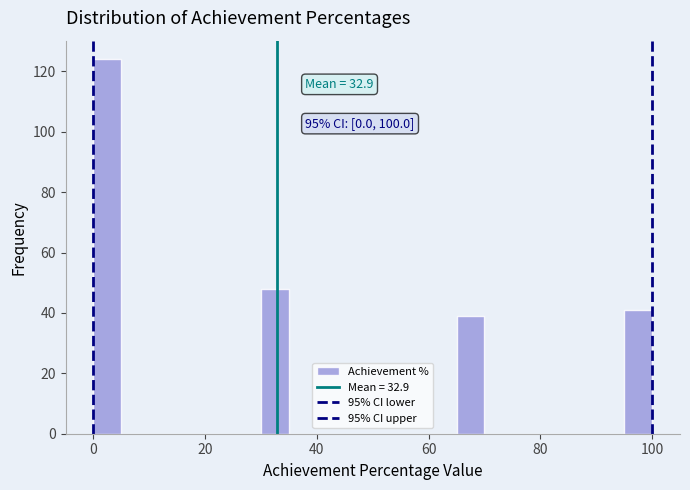

Around what value on the x-axis is the tallest bar? Give the approximate position of its centre, as read against the axis.

2